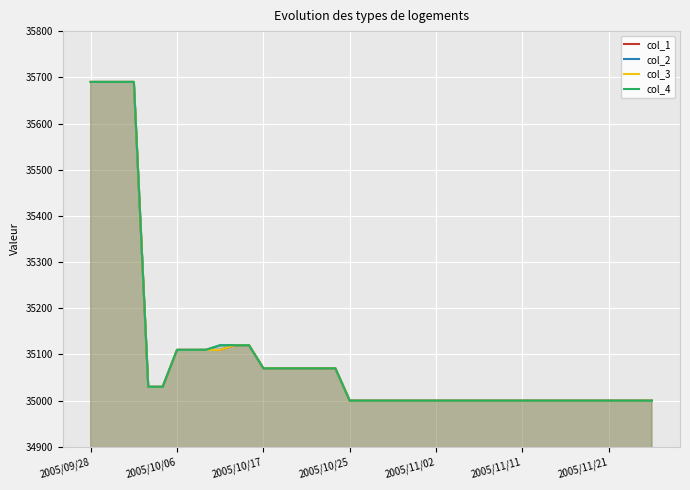

What is the total value across all series at 35?

140000